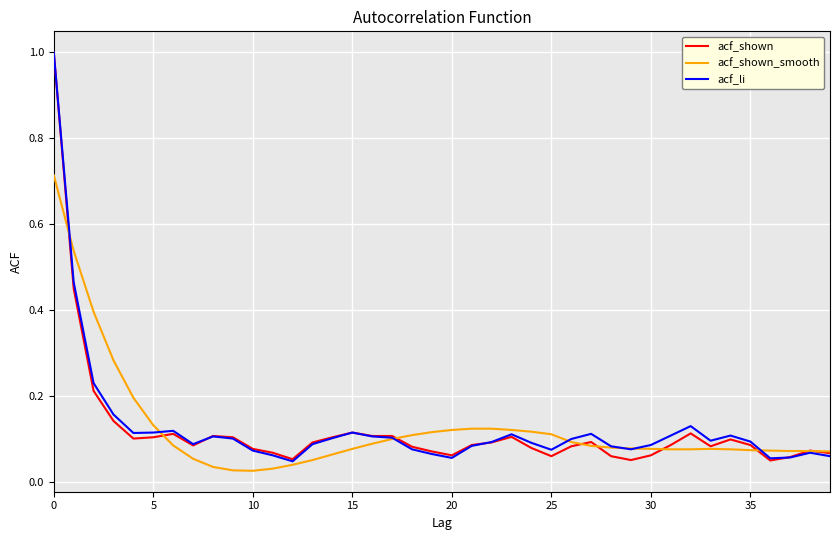

Is this an area chart (filled region under the line)?

No